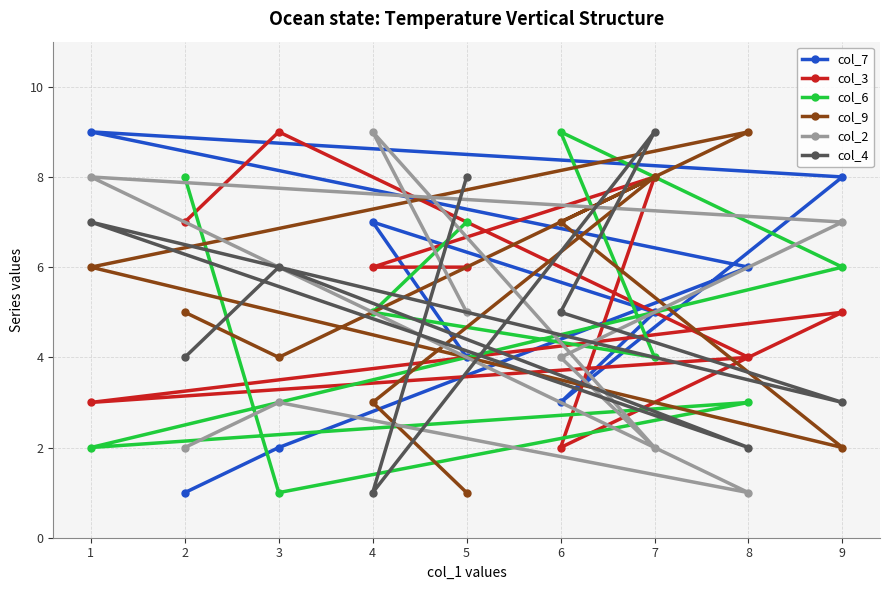

Which series has the largest total across all categories?

col_3